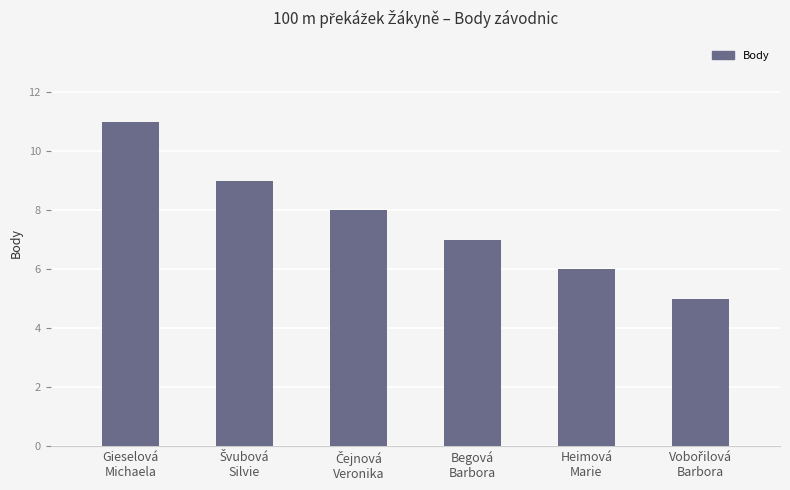

What is the difference between the maximum and minimum values?

6